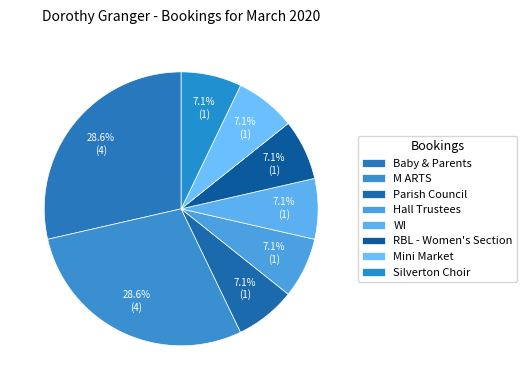

Combined, what portion of the pie is Hall Trustees and Parish Council?

14.3%